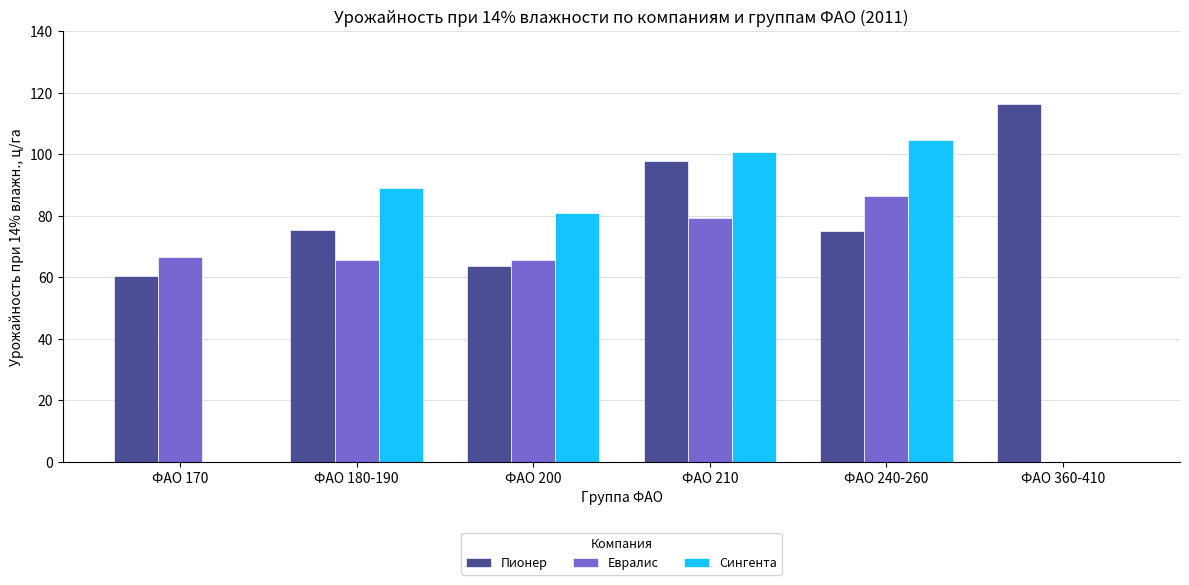

Are the bars horizontal?

No